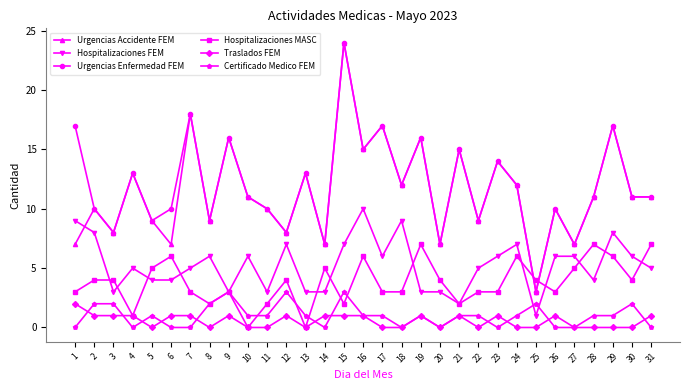

What is the difference between the maximum and minimum values in the Traslados FEM series?

2